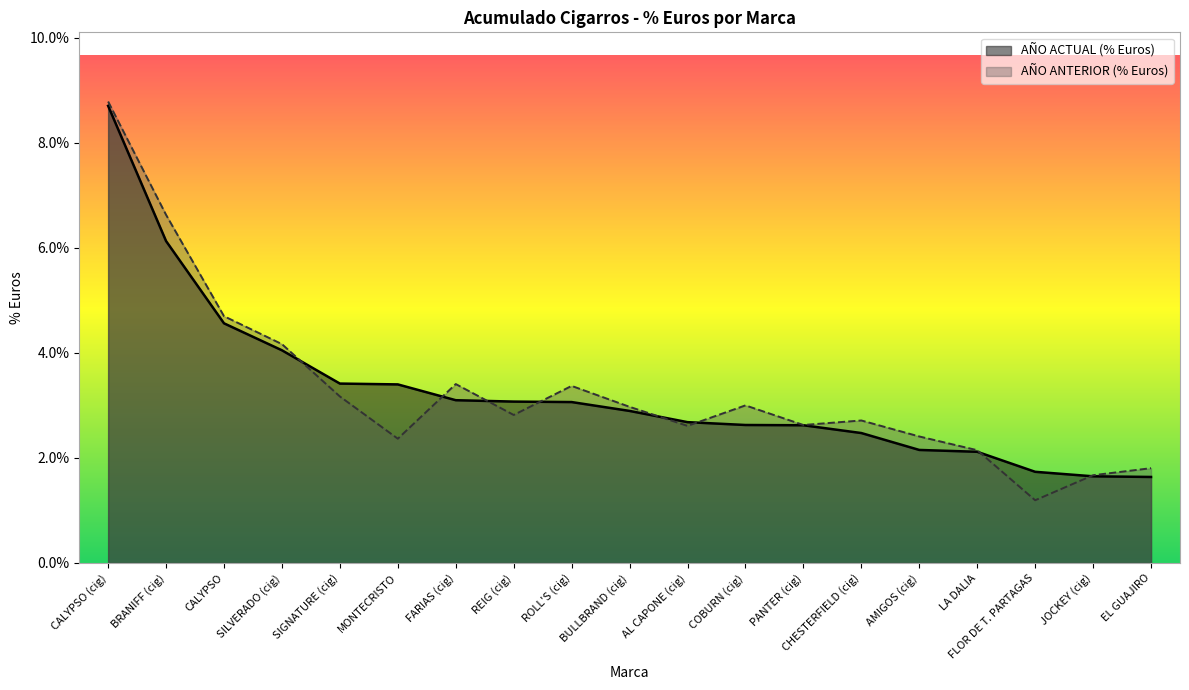

Rank the categories by AÑO ANTERIOR (% Euros) value from lowest to highest.

FLOR DE T. PARTAGAS, JOCKEY (cig), EL GUAJIRO, LA DALIA, MONTECRISTO, AMIGOS (cig), AL CAPONE (cig), PANTER (cig), CHESTERFIELD (cig), REIG (cig), BULLBRAND (cig), COBURN (cig), SIGNATURE (cig), ROLL'S (cig), FARIAS (cig), SILVERADO (cig), CALYPSO, BRANIFF (cig), CALYPSO (cig)